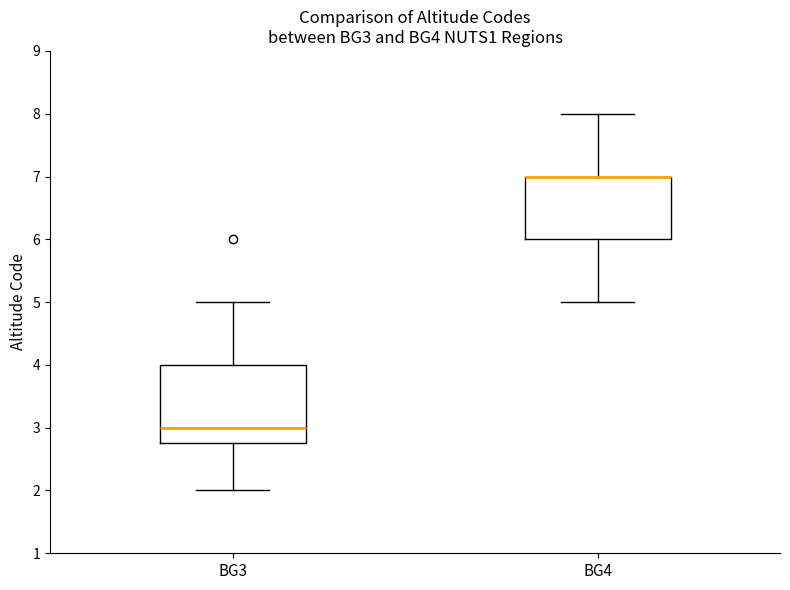

Comparing the boxes themselves (not the whiskers), which one is the tallest?

BG3